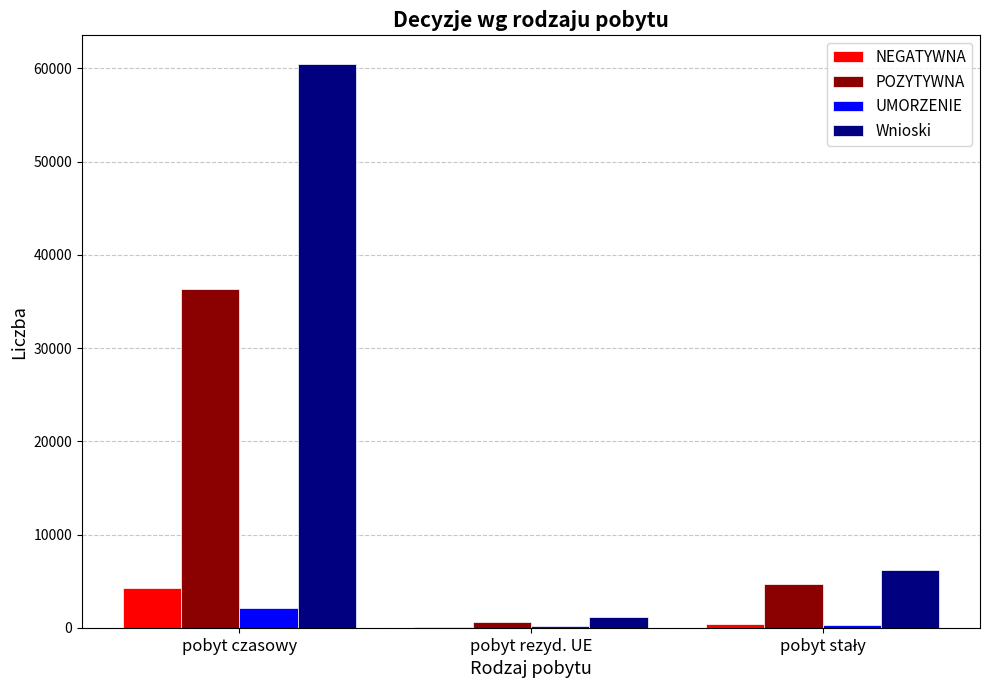

What is the sum of all POZYTYWNA values?

41607